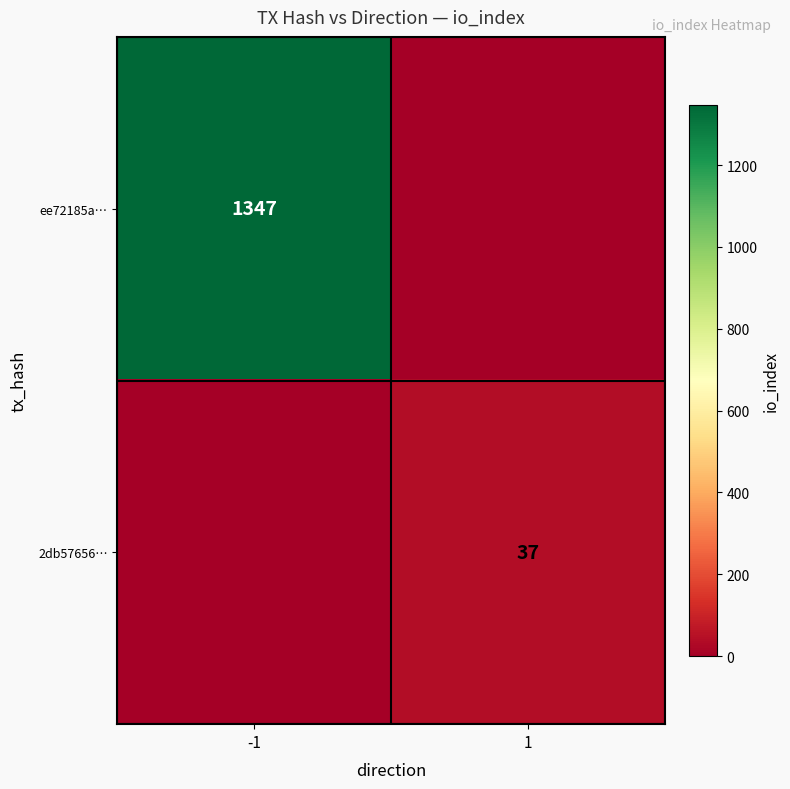

Is the value of ee72185a… at -1 greater than the value of 2db57656… at 1?

Yes